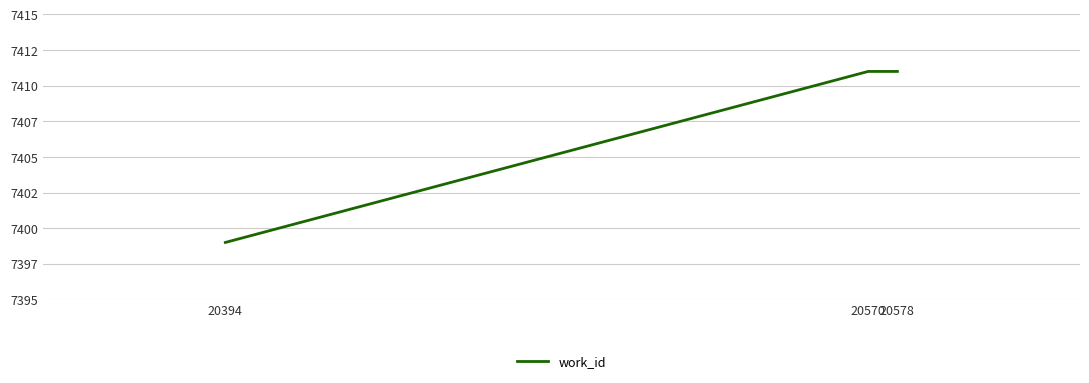

Does the chart display data point markers on the line(s)?

No